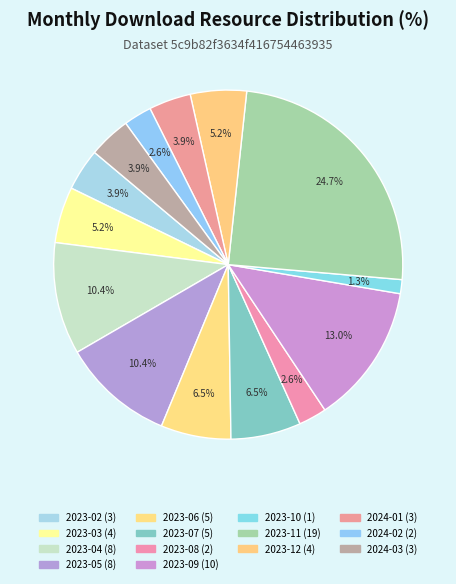

How many slices are in this pie chart?

14